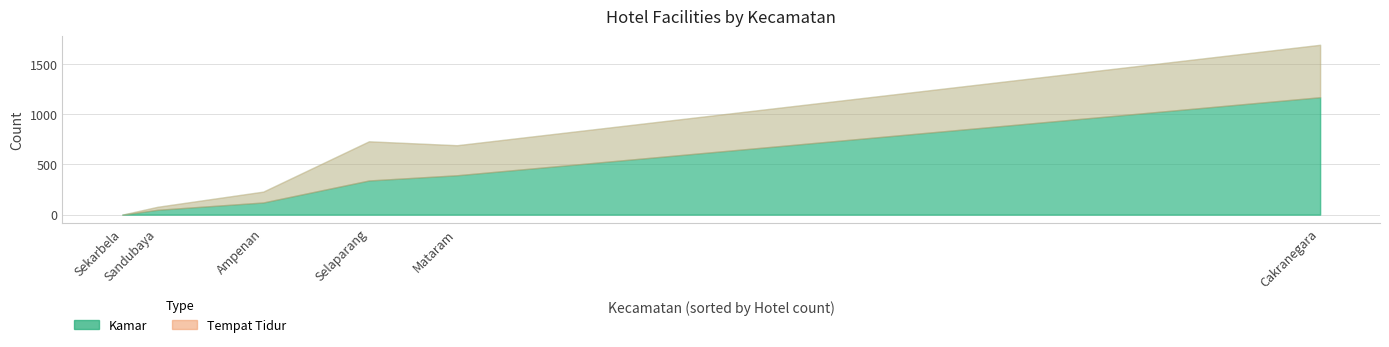

At which label does Tempat Tidur reach its minimum?

Sekarbela